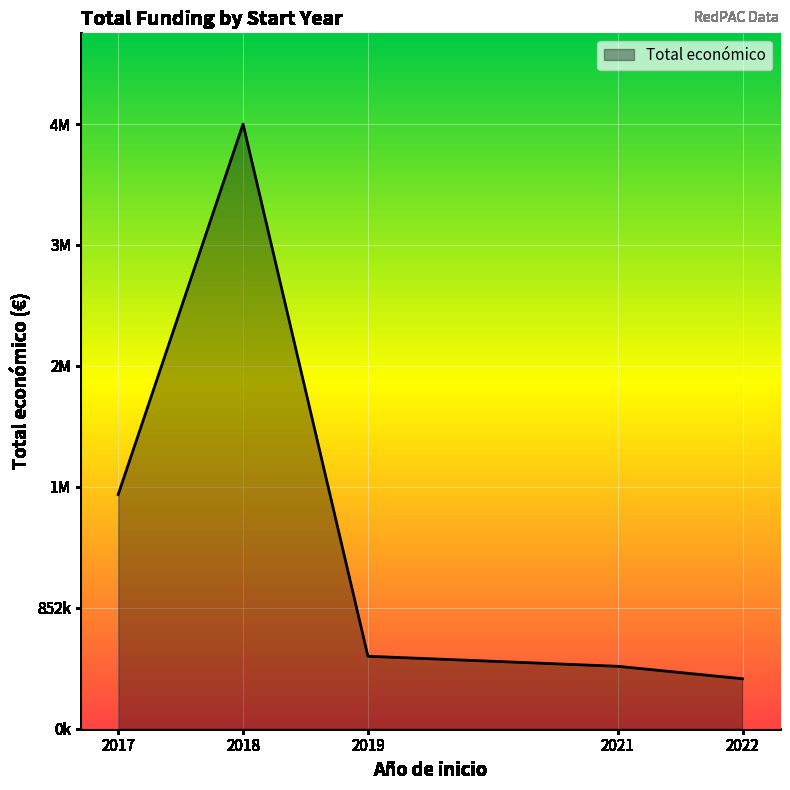

Does the chart have visible grid lines?

Yes